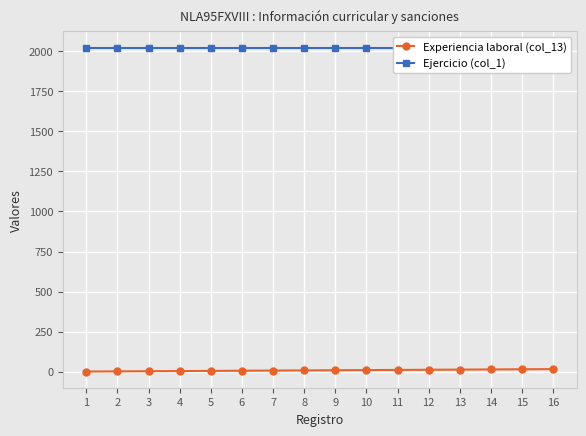

What is the maximum value for Ejercicio (col_1)?

2023